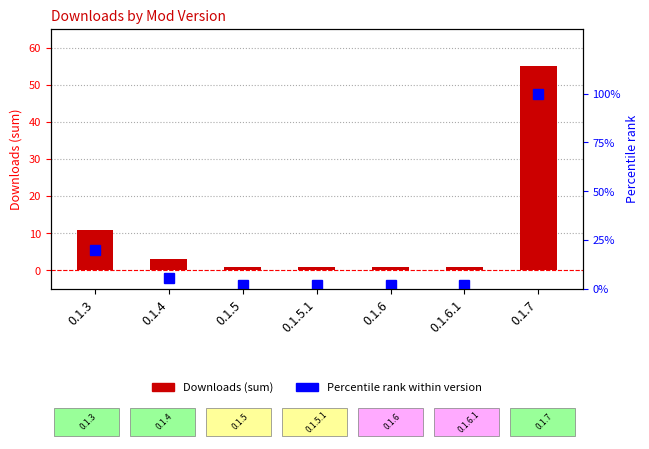

Reading left to right, what are all the values shown in this chart?

Downloads: 11.0	3.0	1.0	1.0	1.0	1.0	55.0
Percentile rank within version: 20.0	5.5	1.8	1.8	1.8	1.8	100.0